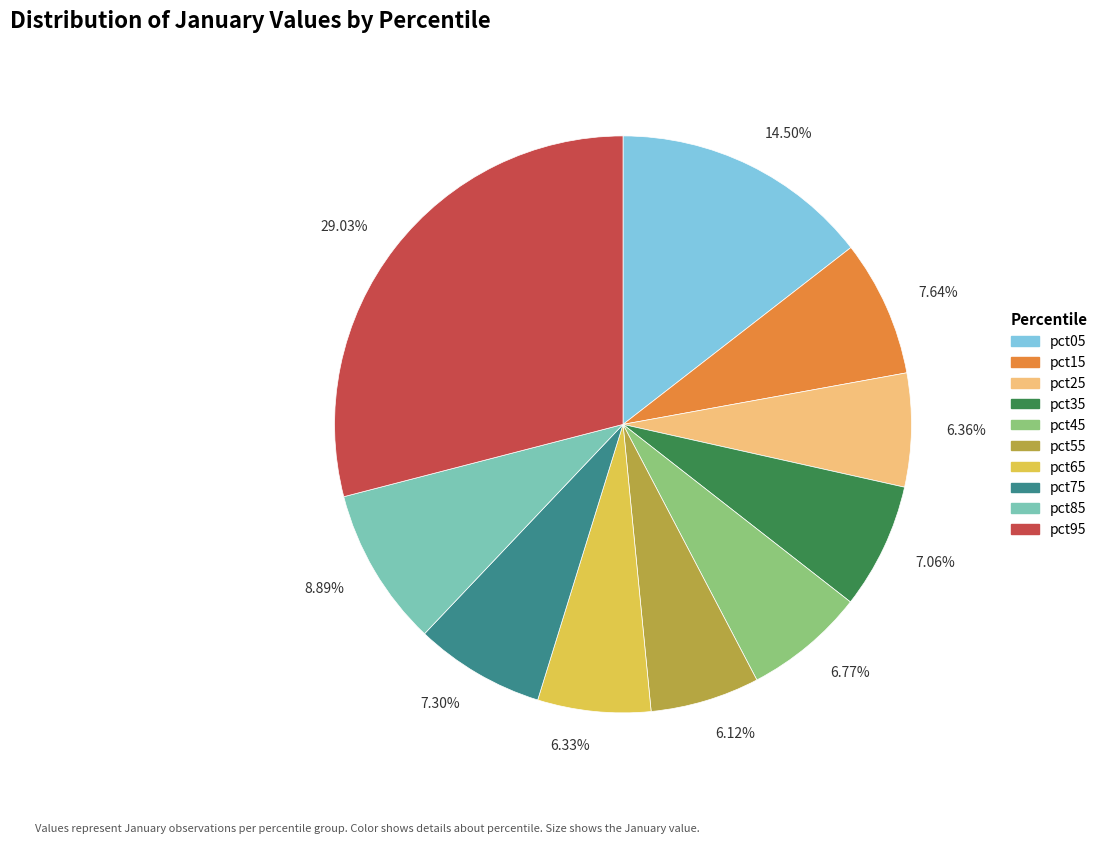

Combined, do 7.06% and 6.12% account for over 50%?

No